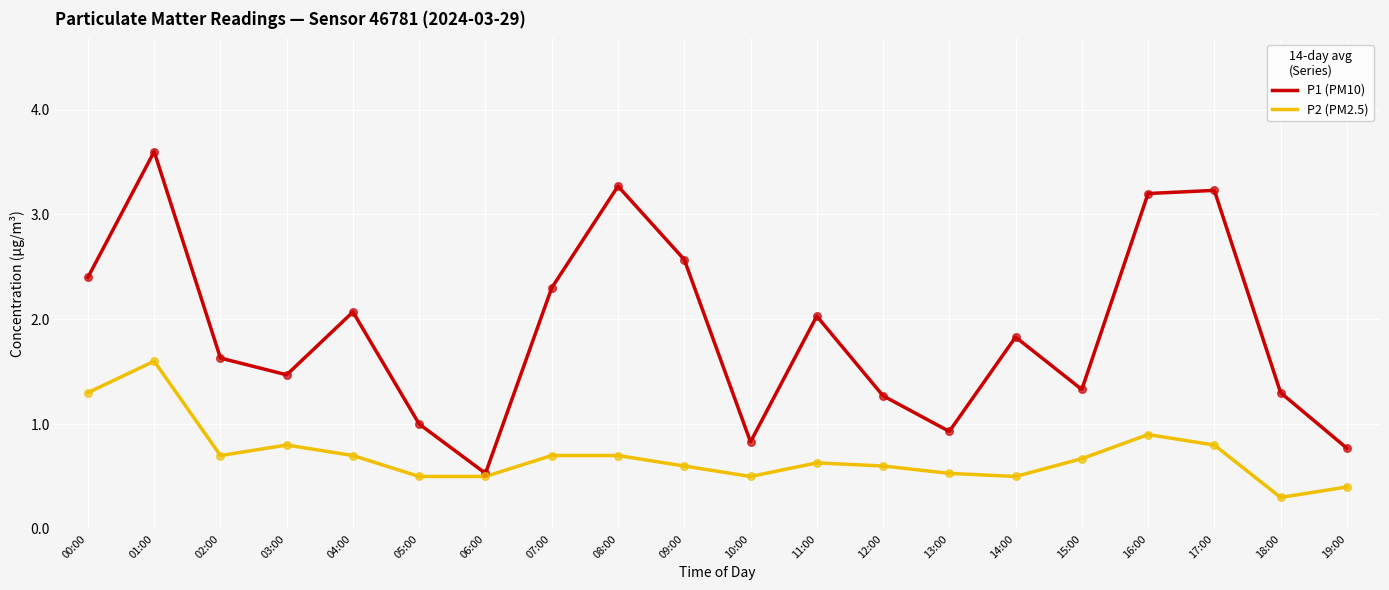

Is the value of P2 (PM2.5) at 00:00 greater than the value of P1 (PM10) at 01:00?

No